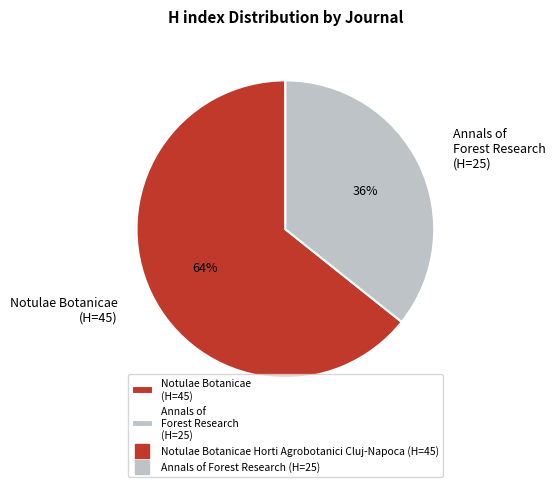

Does Annals of Forest Research (H=25) represent more than half of the total?

No